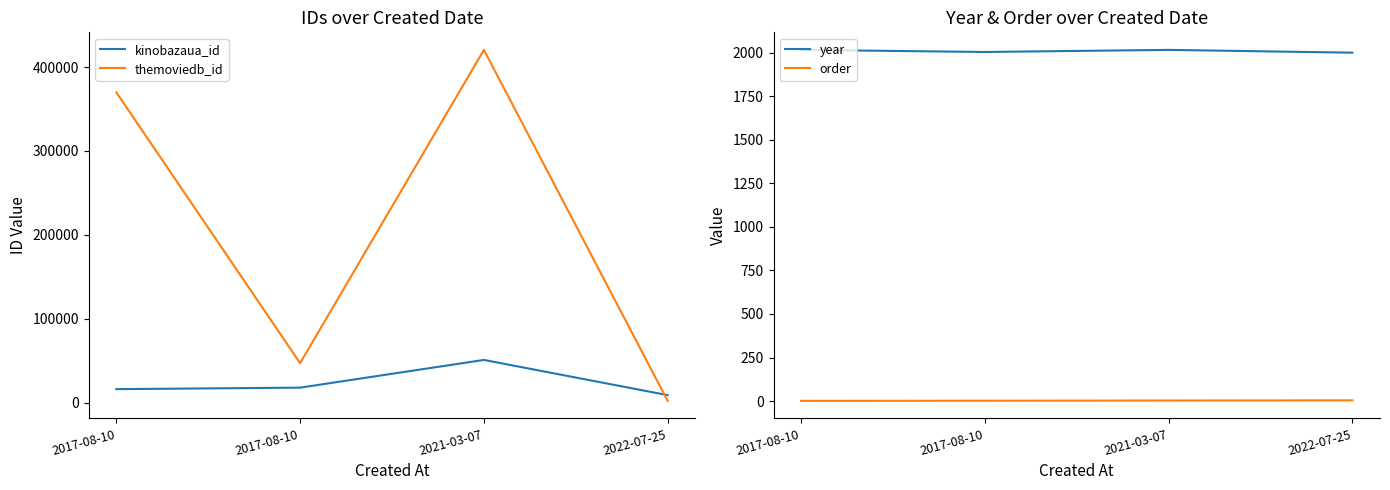

Count the year values in the range 2004 to 2016.

3